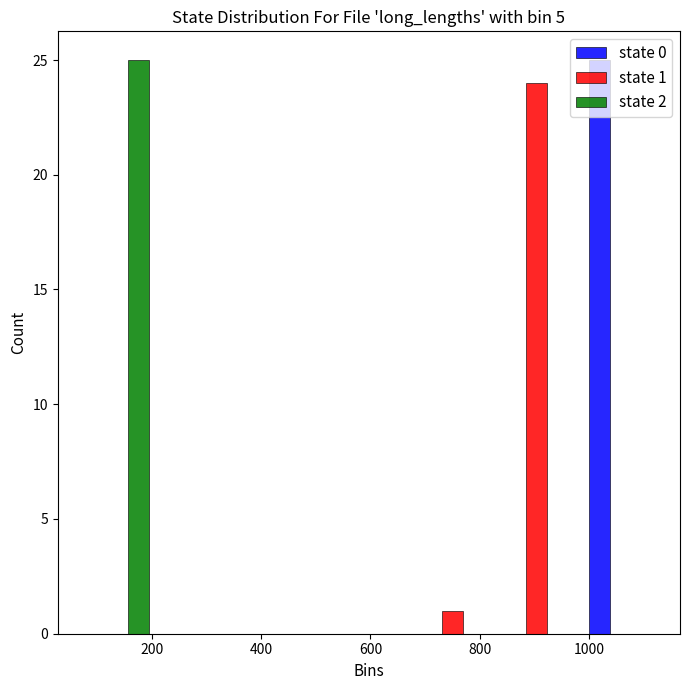

In the state 1 series, which range on the x-axis has the tallest bar?

820 to 980